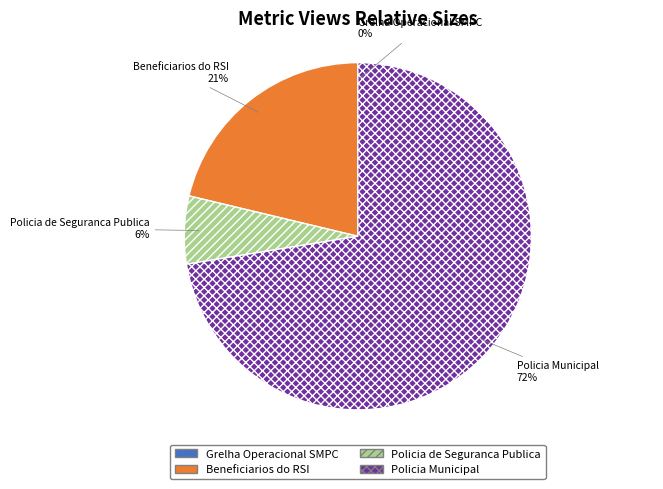

Which slice is the largest?

Policia Municipal